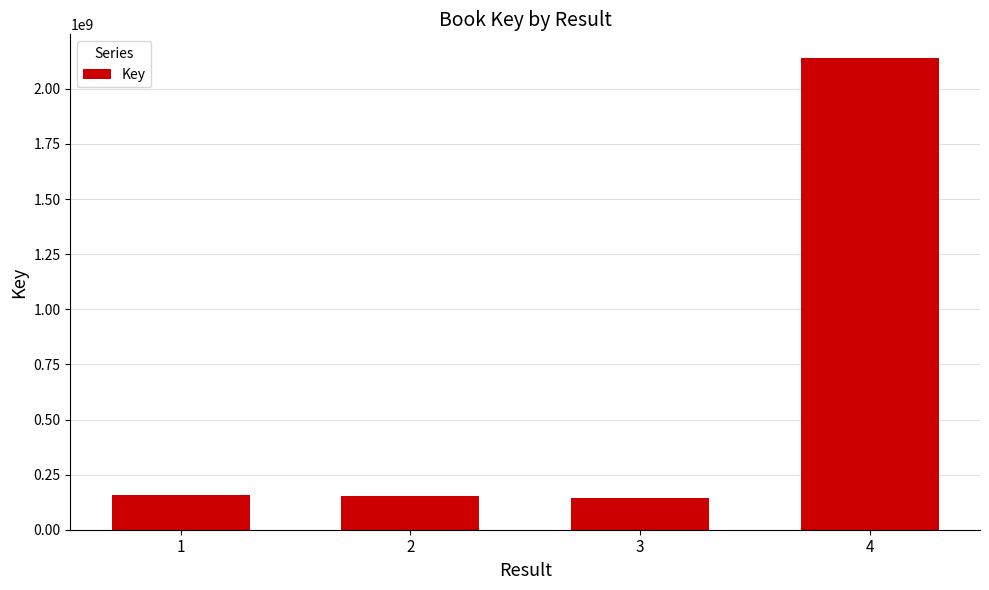

What is the greatest value displayed?

2140419501